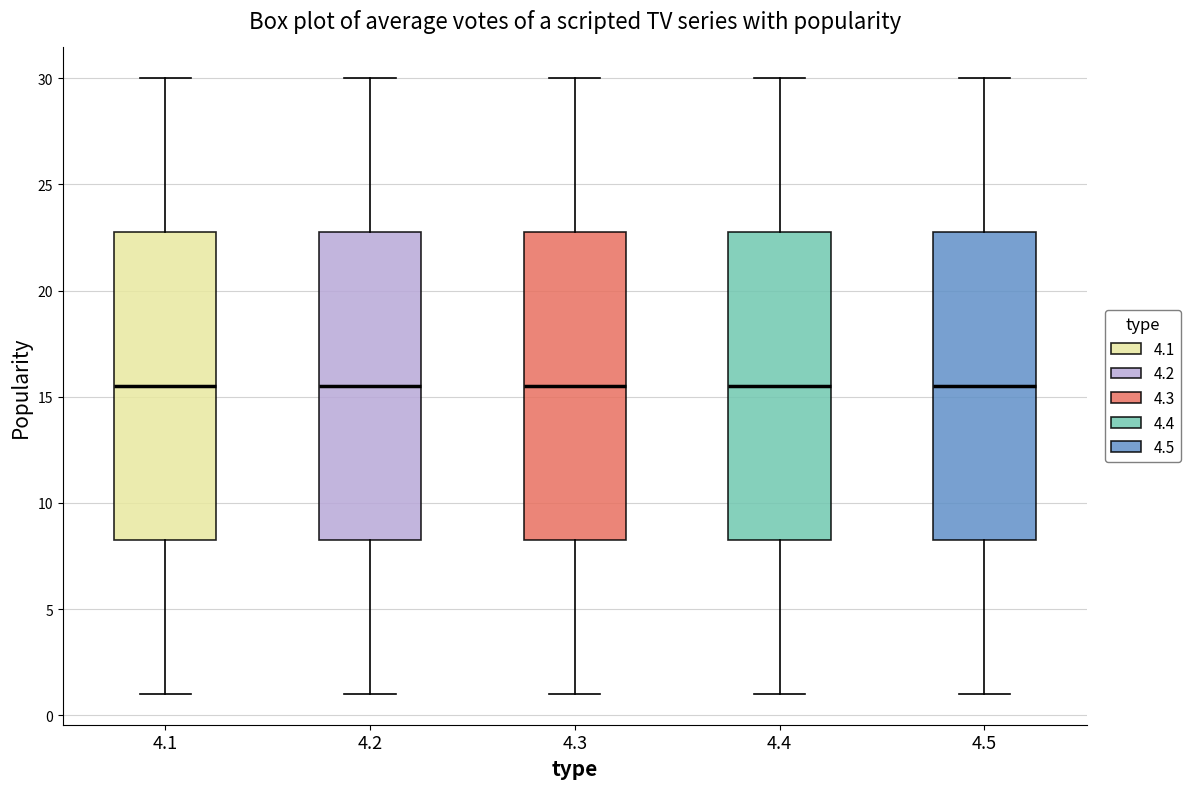

Where does the upper whisker of the box at x = 4.1 end on the y-axis? The values are not printed on the chart, so give them approximately, as read against the axis.

30.0